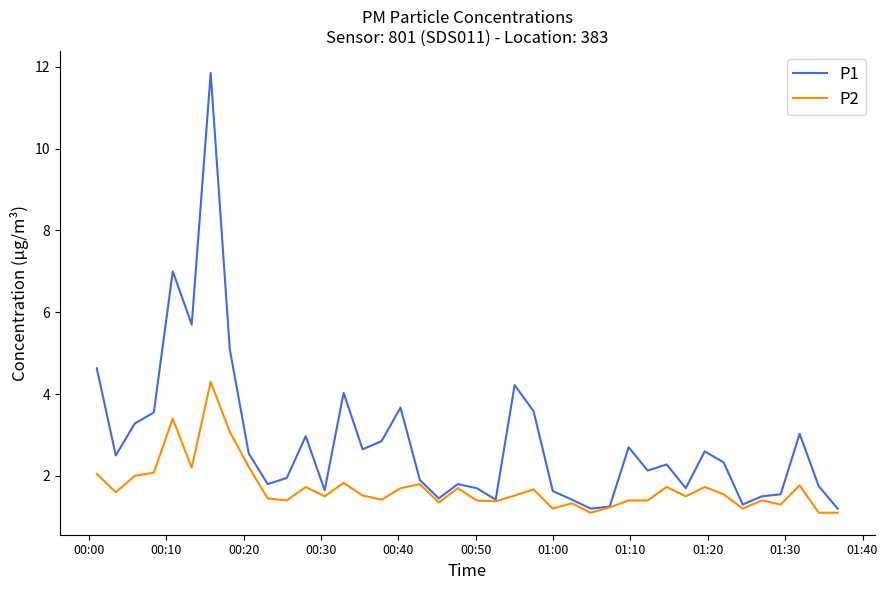

What is the minimum value for P1?

1.2